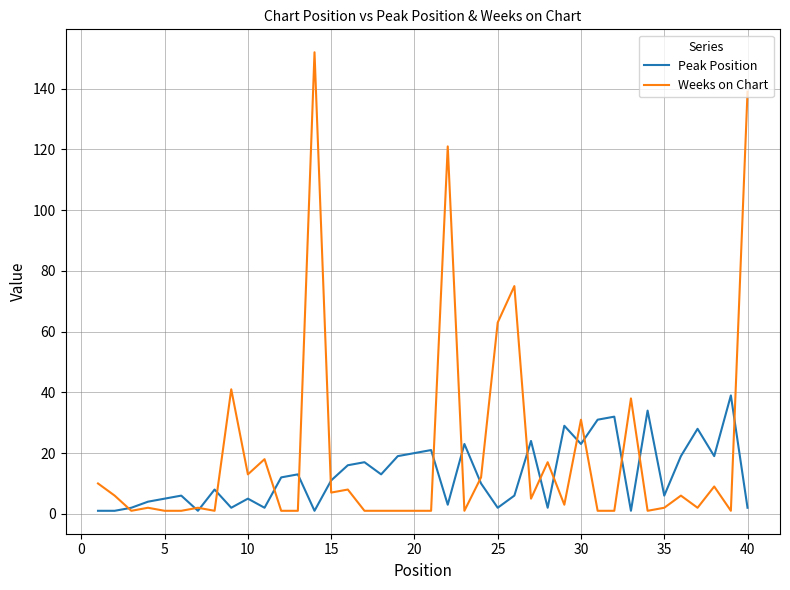

What are all the series names shown in the legend?

Peak Position, Weeks on Chart